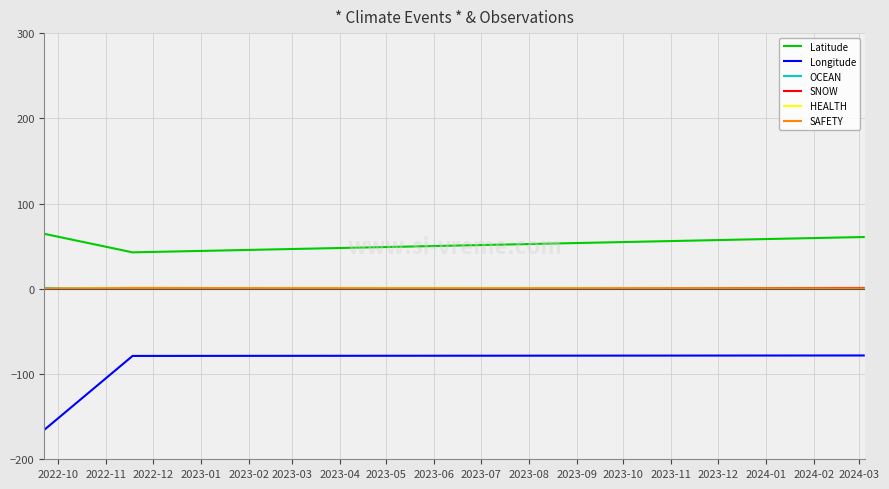

Does the chart have visible grid lines?

Yes